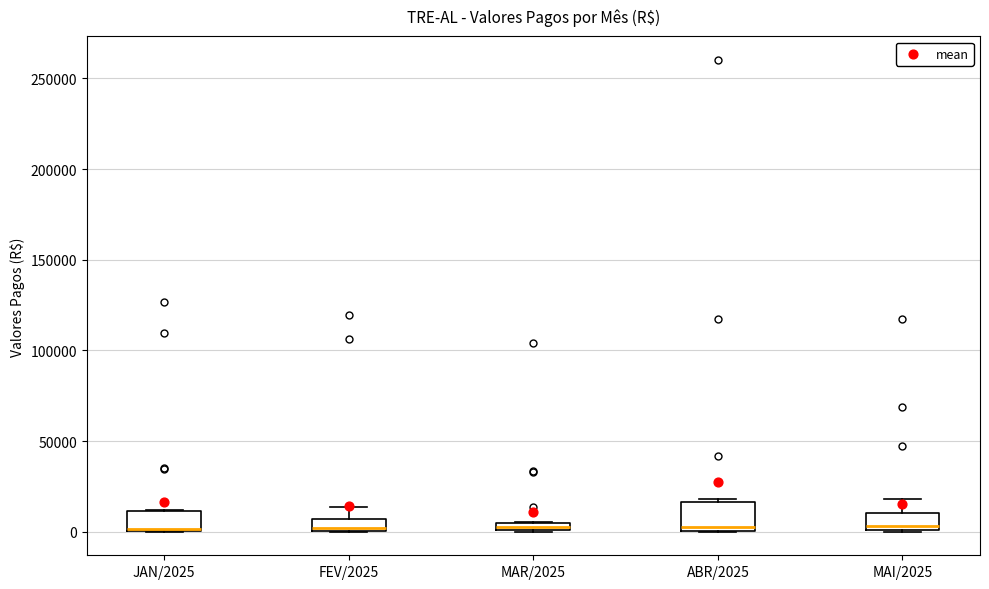

Where is the lower edge of the box for ABR/2025 on the y-axis? The values are not printed on the chart, so give them approximately, as read against the axis.

0